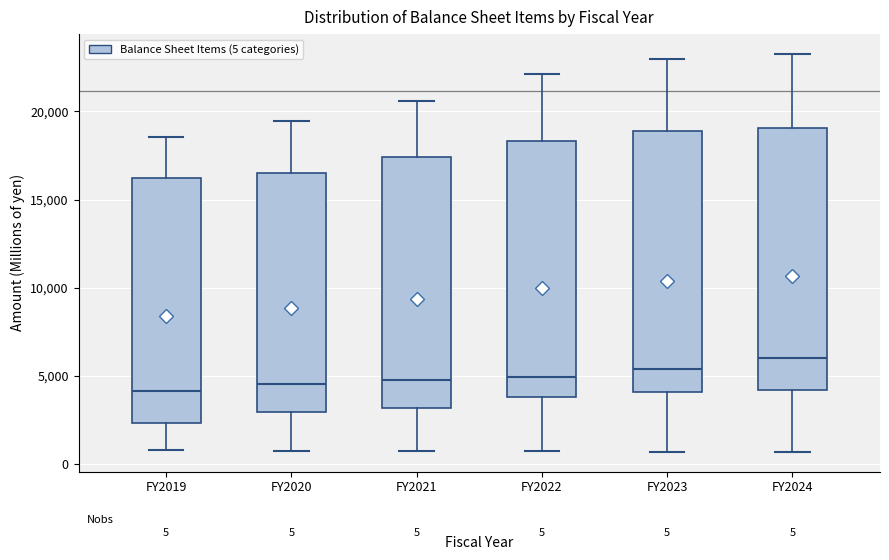

Which box's median line is the highest?

FY2024